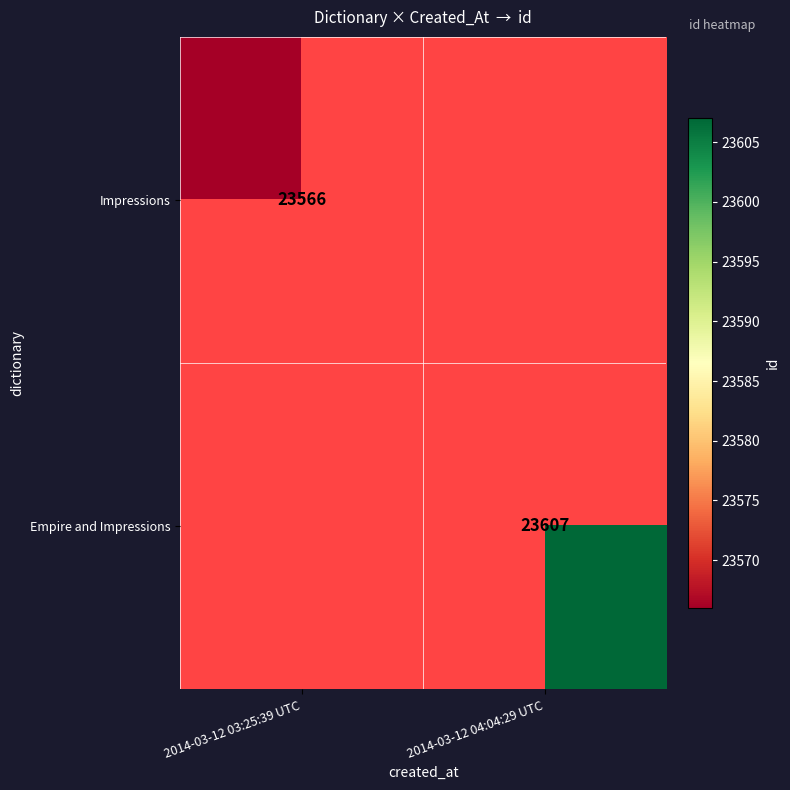

Is it true that Impressions equals 23566 at 2014-03-12 03:25:39 UTC?

True